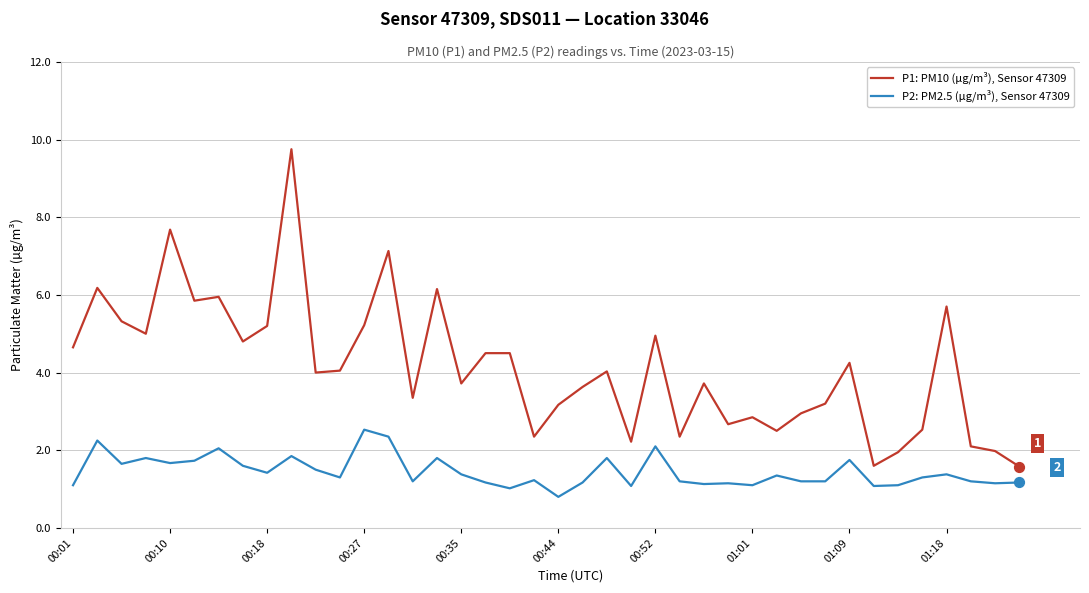

True or false: P2: PM2.5 (µg/m³), Sensor 47309 and P1: PM10 (µg/m³), Sensor 47309 cross at least once.

False